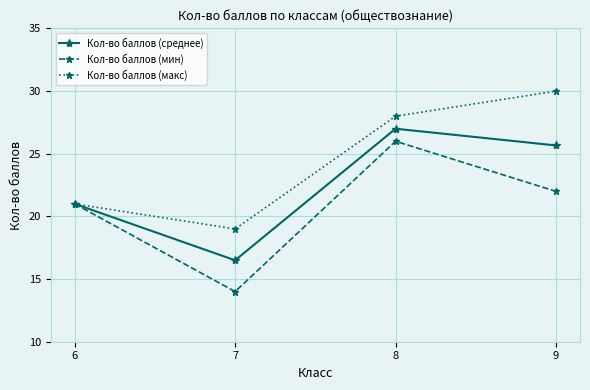

Rank the series by their average value, from lowest to highest.

Кол-во баллов (мин), Кол-во баллов (среднее), Кол-во баллов (макс)